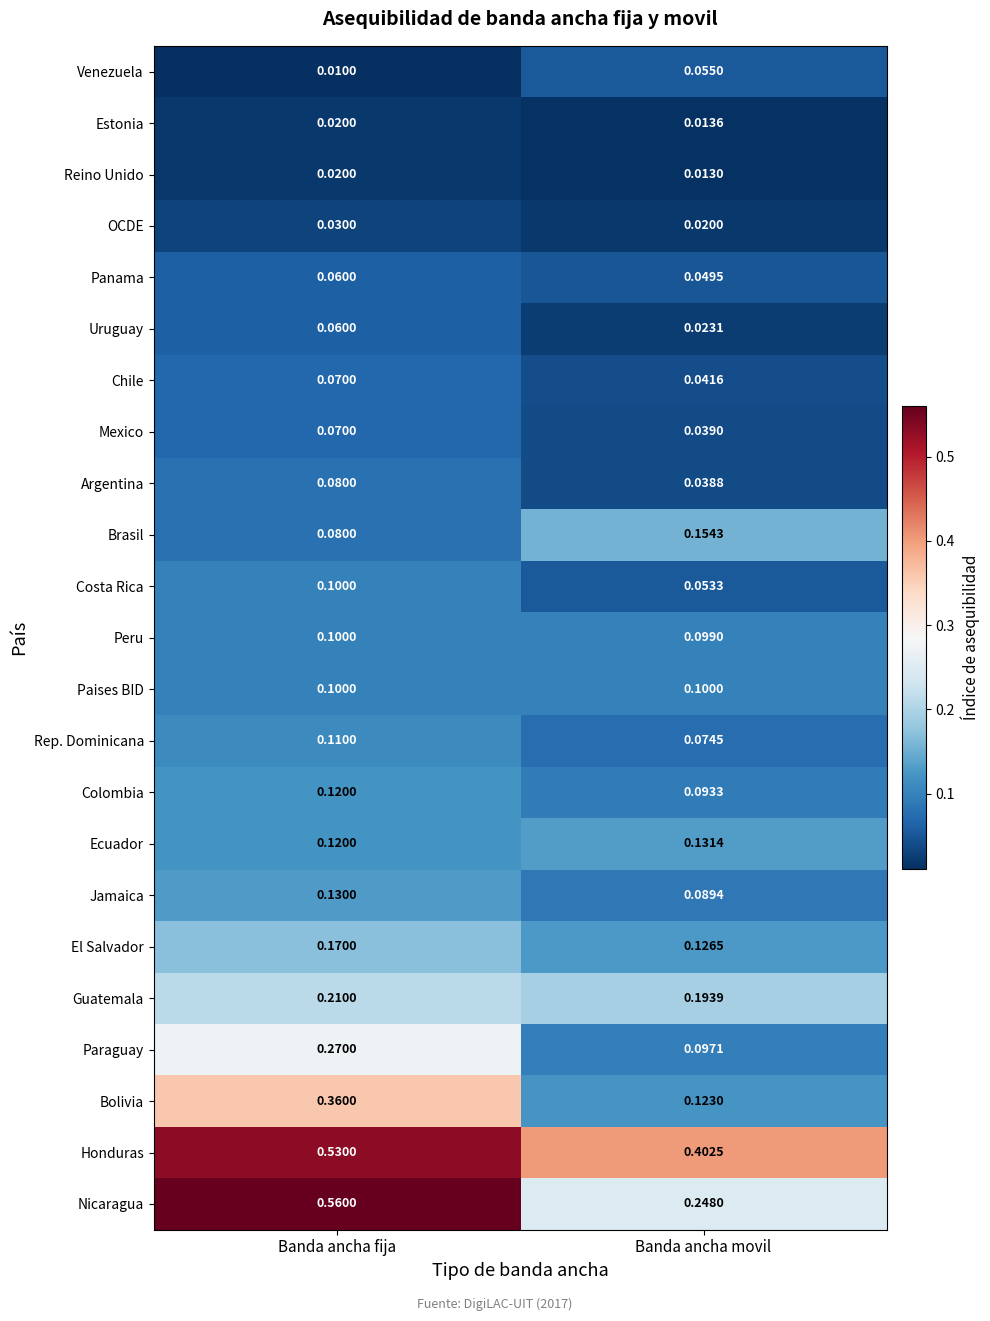

How many data points does each series have?

2